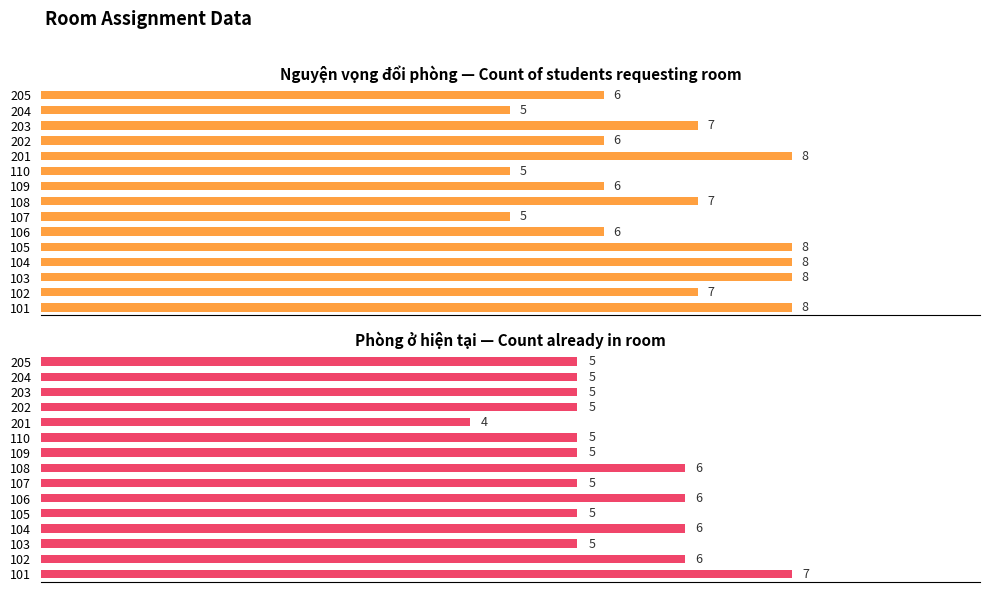

True or false: Count of students requesting room has a value of 7 at 110.

False